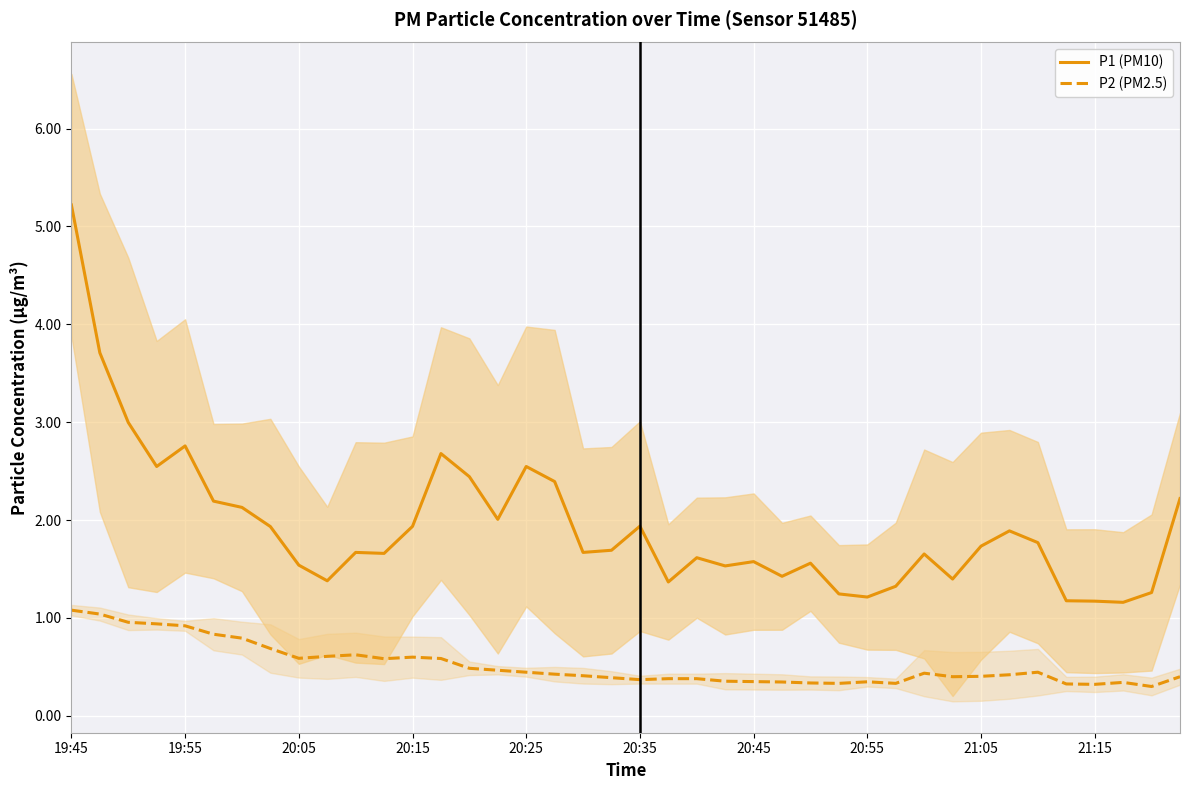

What is the difference between the maximum and minimum values in the P2 (mean) series?

0.8